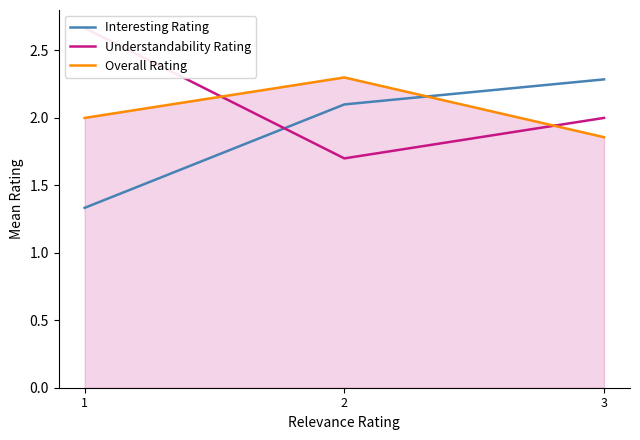

Reading right to left, transcribe all the data shown in this chart.

Interesting Rating: 3=2.3	2=2.1	1=1.3
Understandability Rating: 3=2.0	2=1.7	1=2.7
Overall Rating: 3=1.9	2=2.3	1=2.0